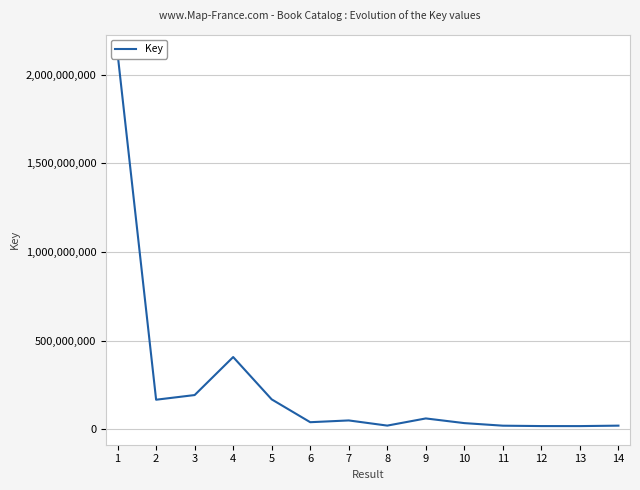

What is the smallest value displayed?

17801846